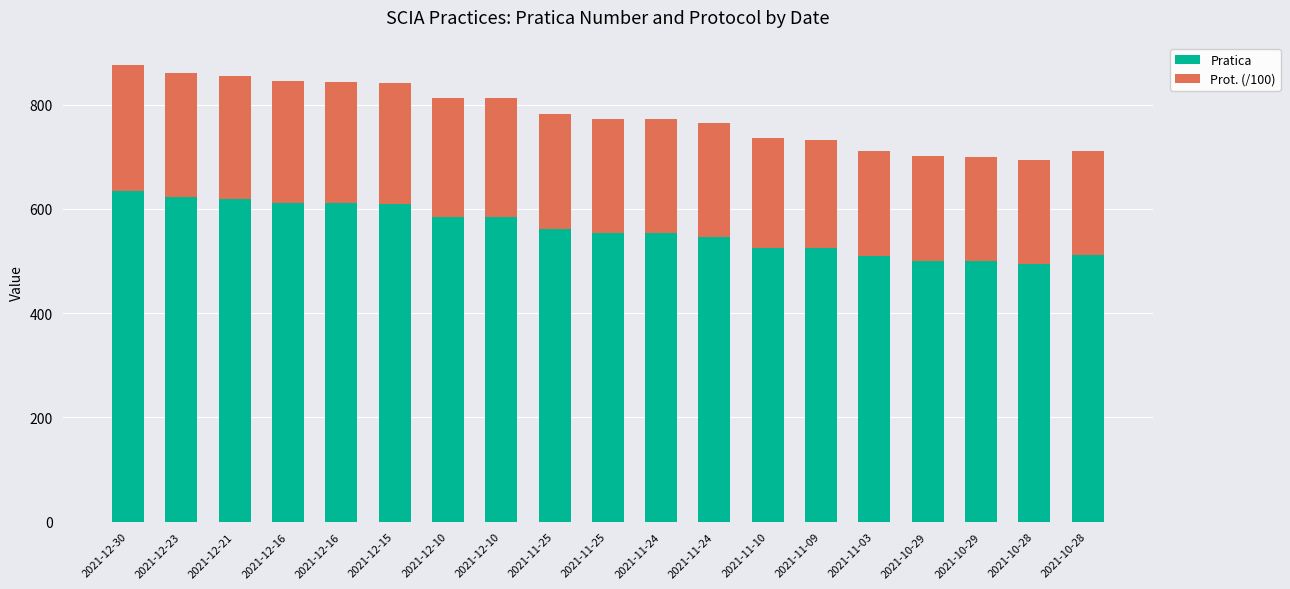

What is the sum of all Prot. (/100) values?

4163.7